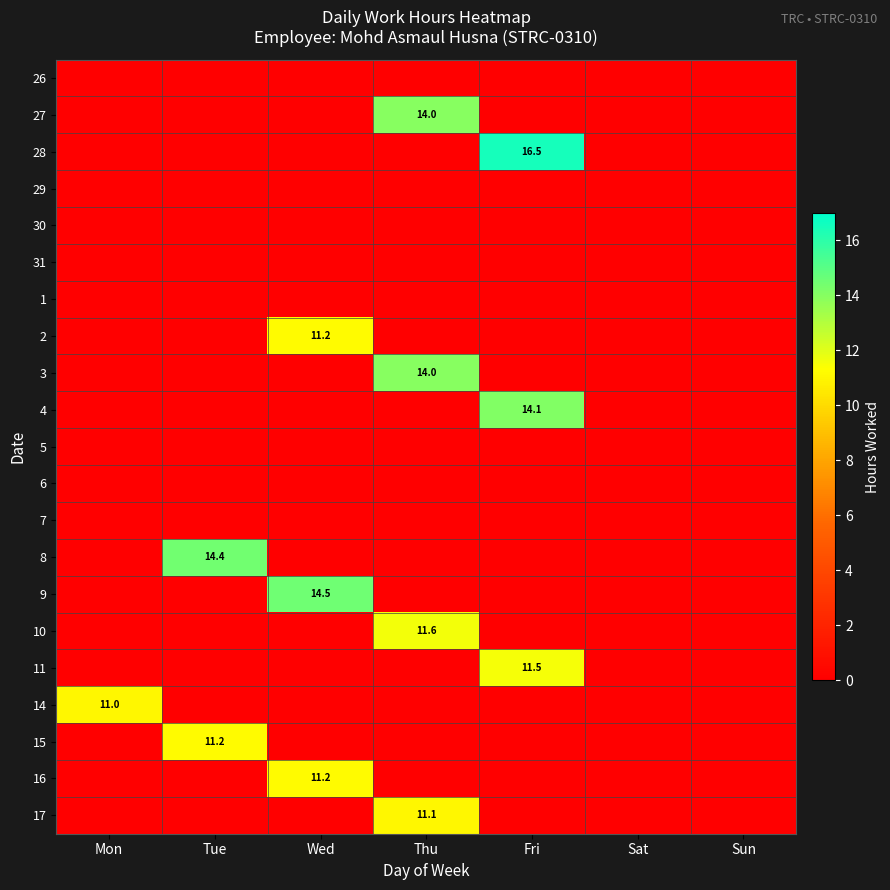

What is the maximum value for 17?

11.1